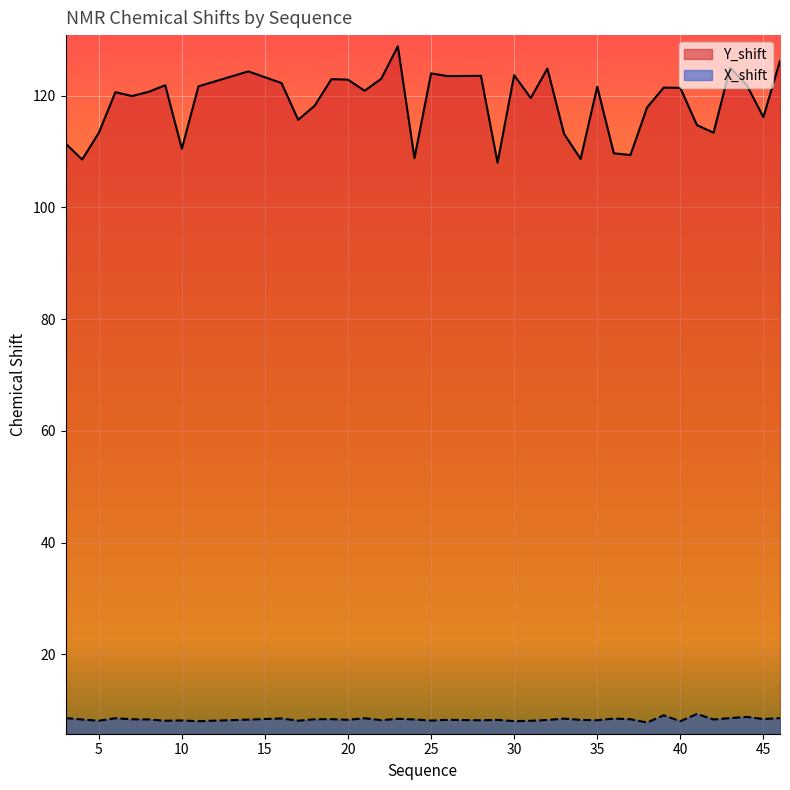

At 19, list the series in order from smallest to largest.

X_shift, Y_shift